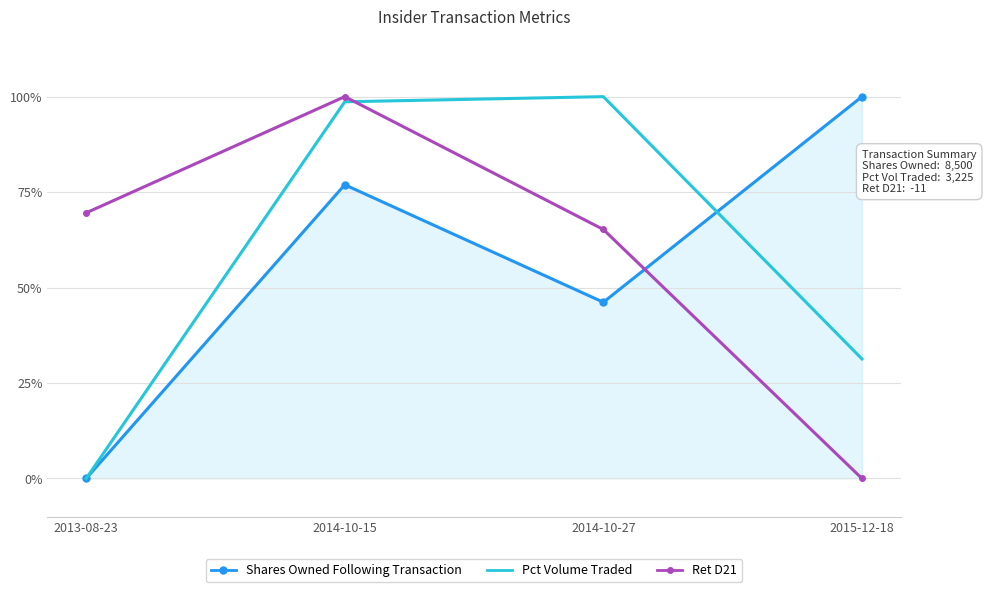

What position from the left is 2015-12-18?

4